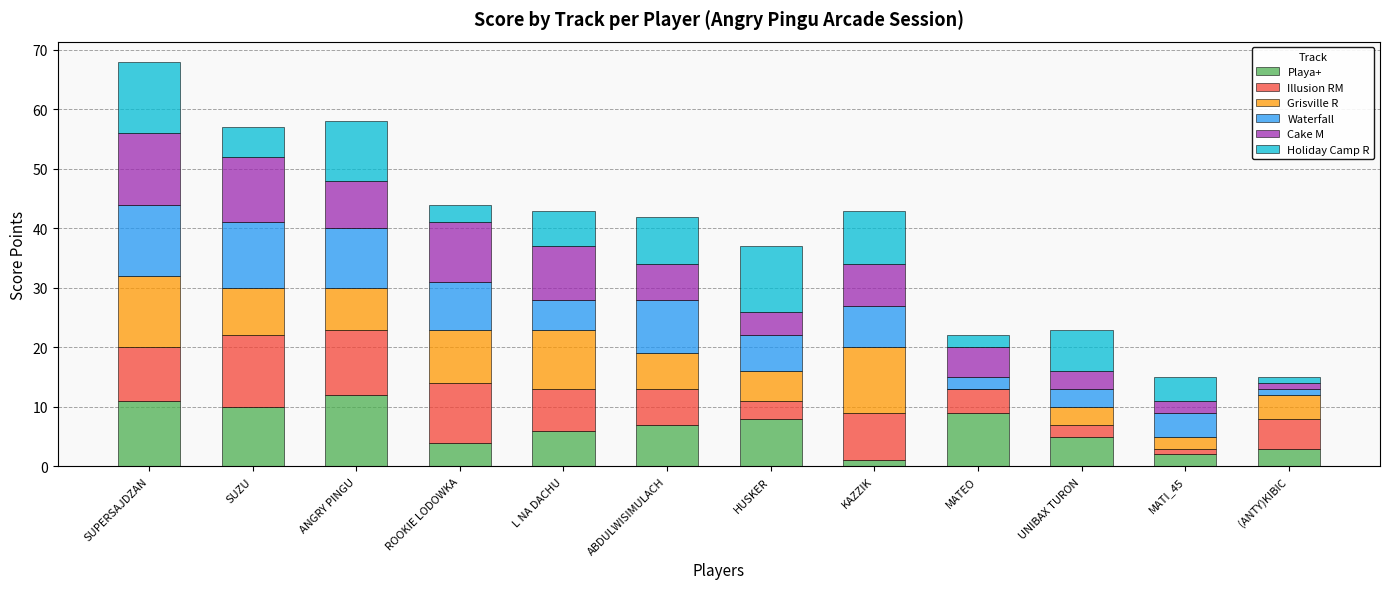

What is the total value across all series at MATEO?

22